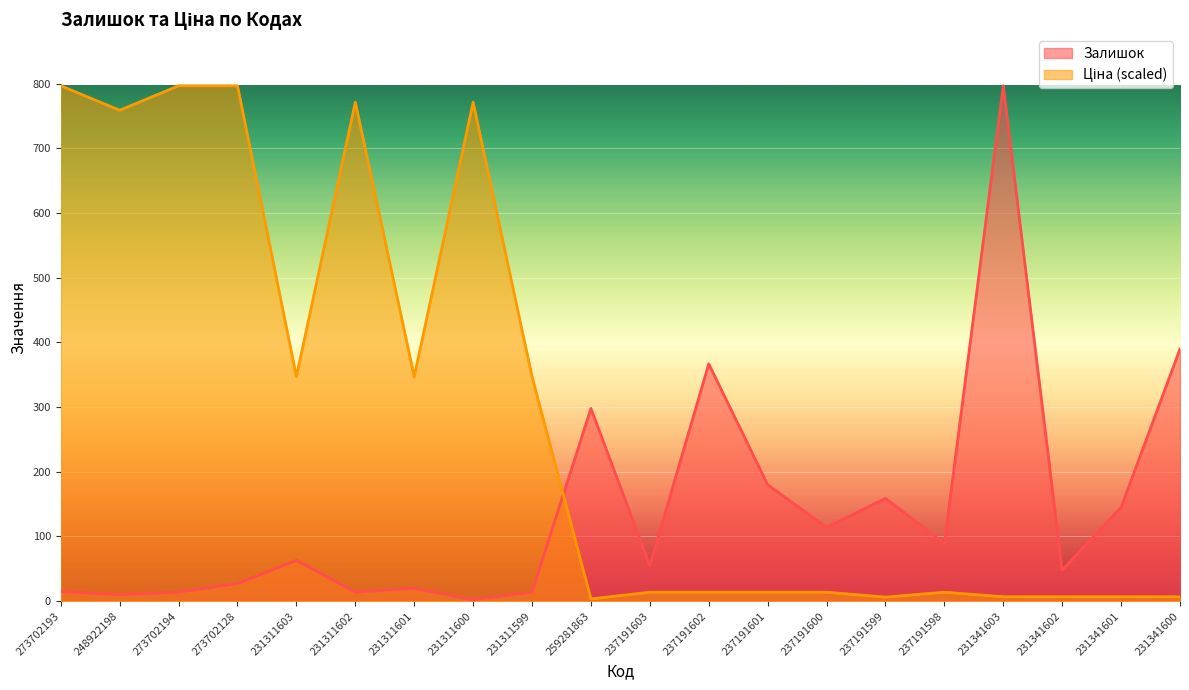

The value of Ціна at 273702194 is 1323.4. True or false?

False